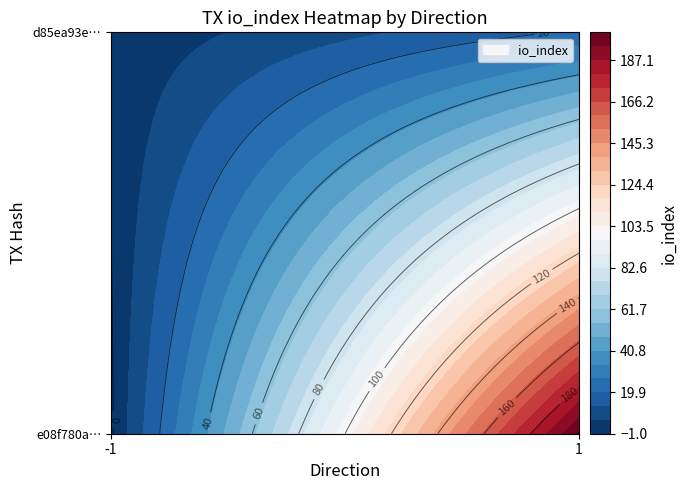

True or false: d85ea93eadf1433aee141aadd2c48b3e070e425 has a value of 1 at -1.

True